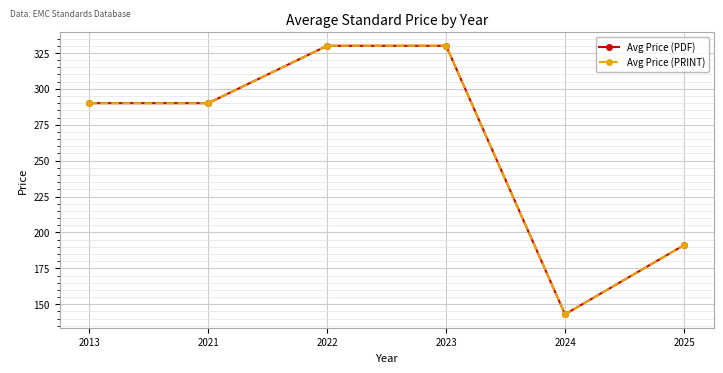

Does the chart have visible grid lines?

Yes